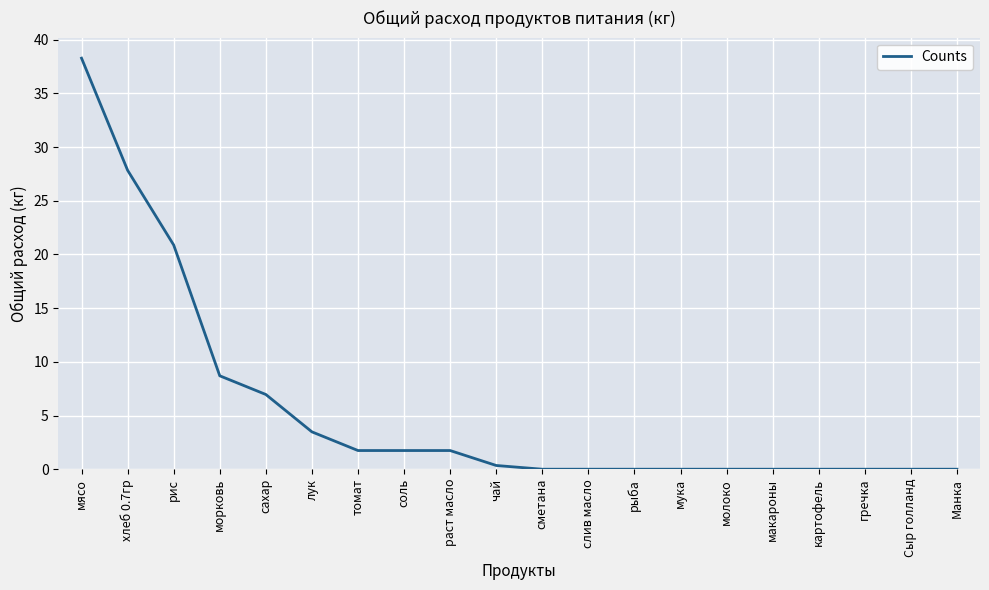

What is the difference between the maximum and minimum values?

38.3